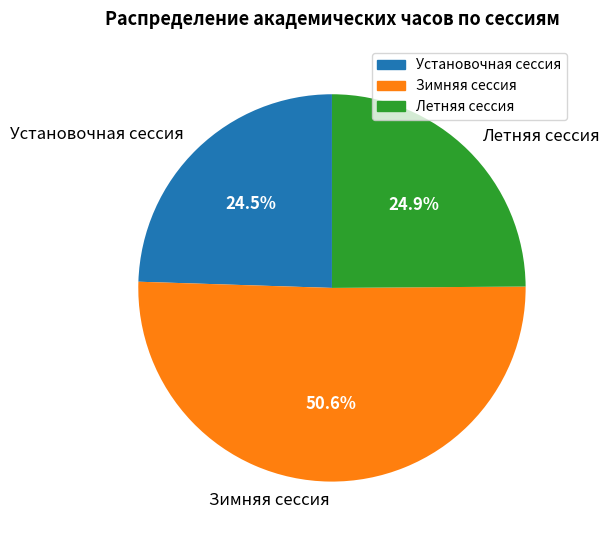

What is the largest slice in the pie chart?

Зимняя сессия